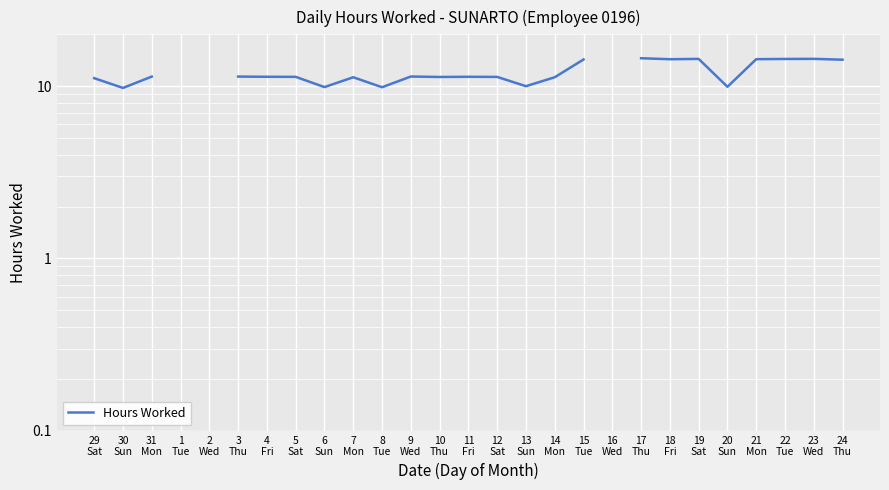

How many points are lower than both their immediate neighbors (excluding endpoints)?

7